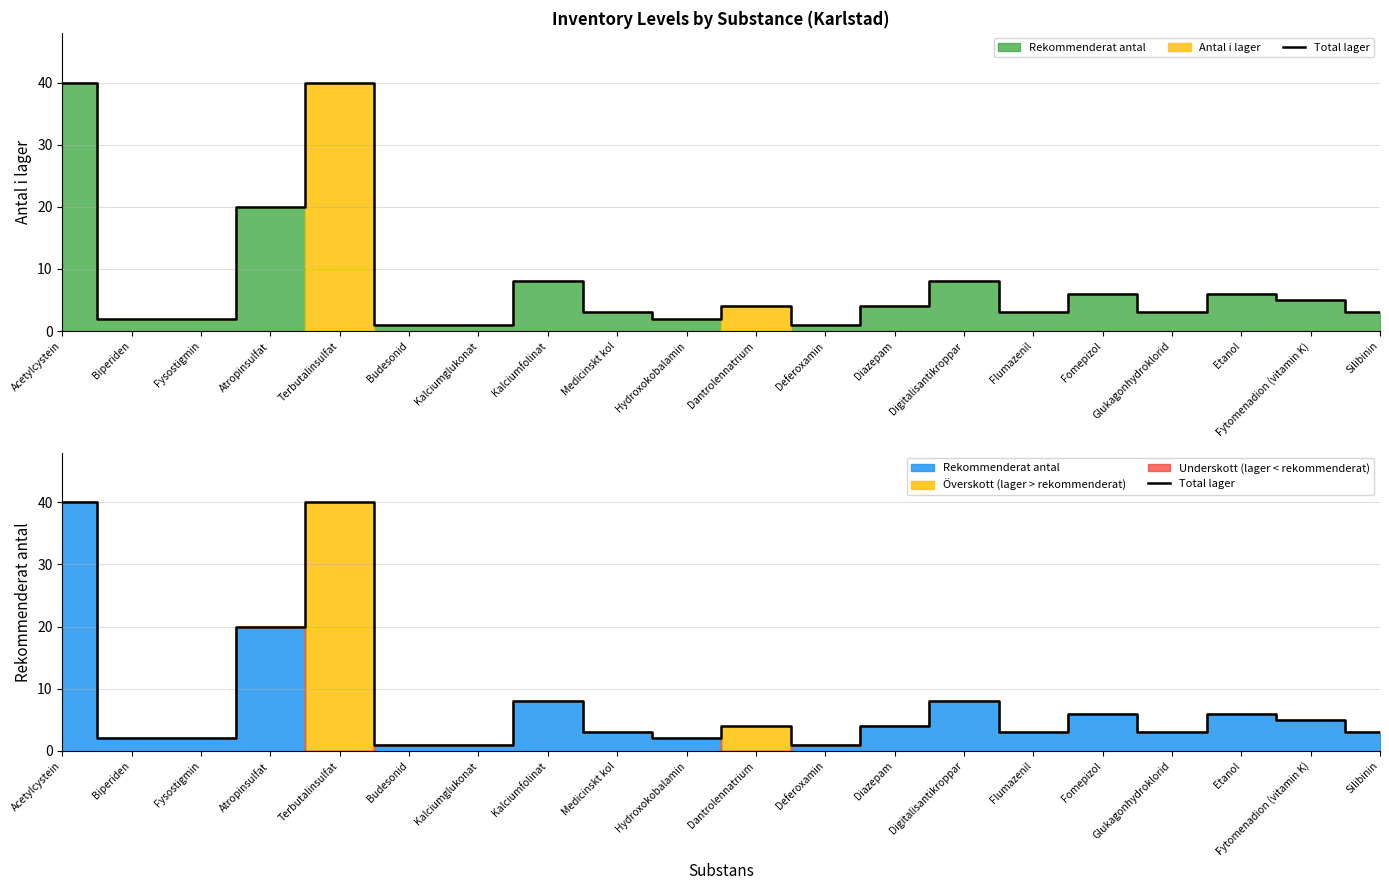

What is the label of the 12th point from the left?

Deferoxamin